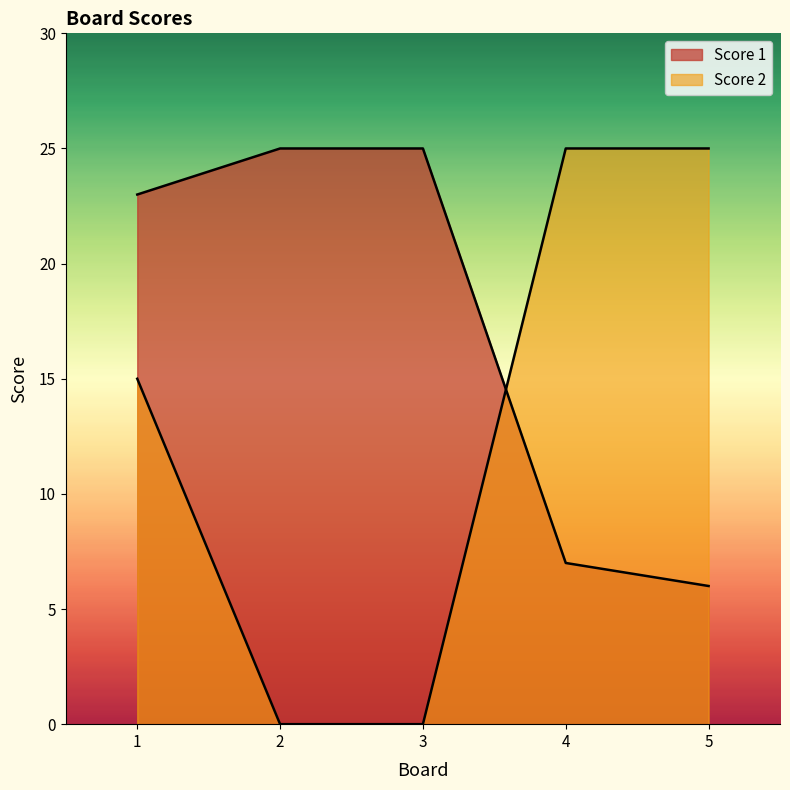

What is the sum of the Score 2 values at 5 and 3?

25